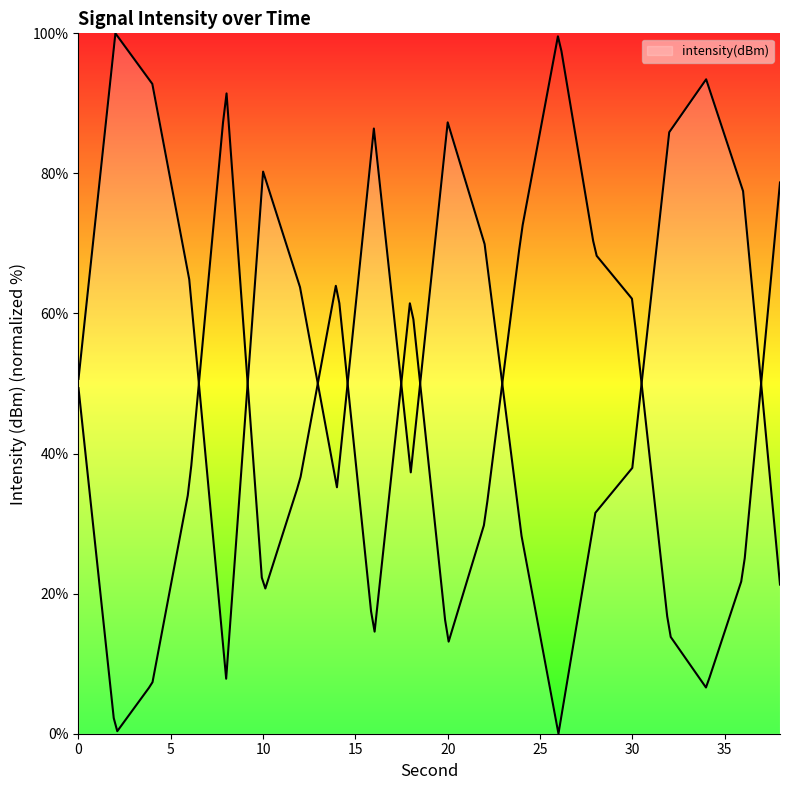

Which label corresponds to the largest value in the chart?

2